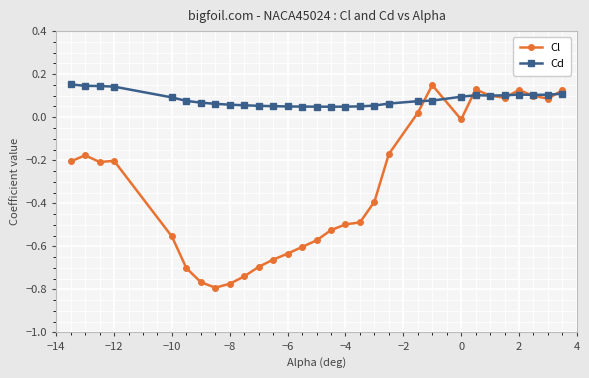

Which series has the largest range (max minus min)?

Cl